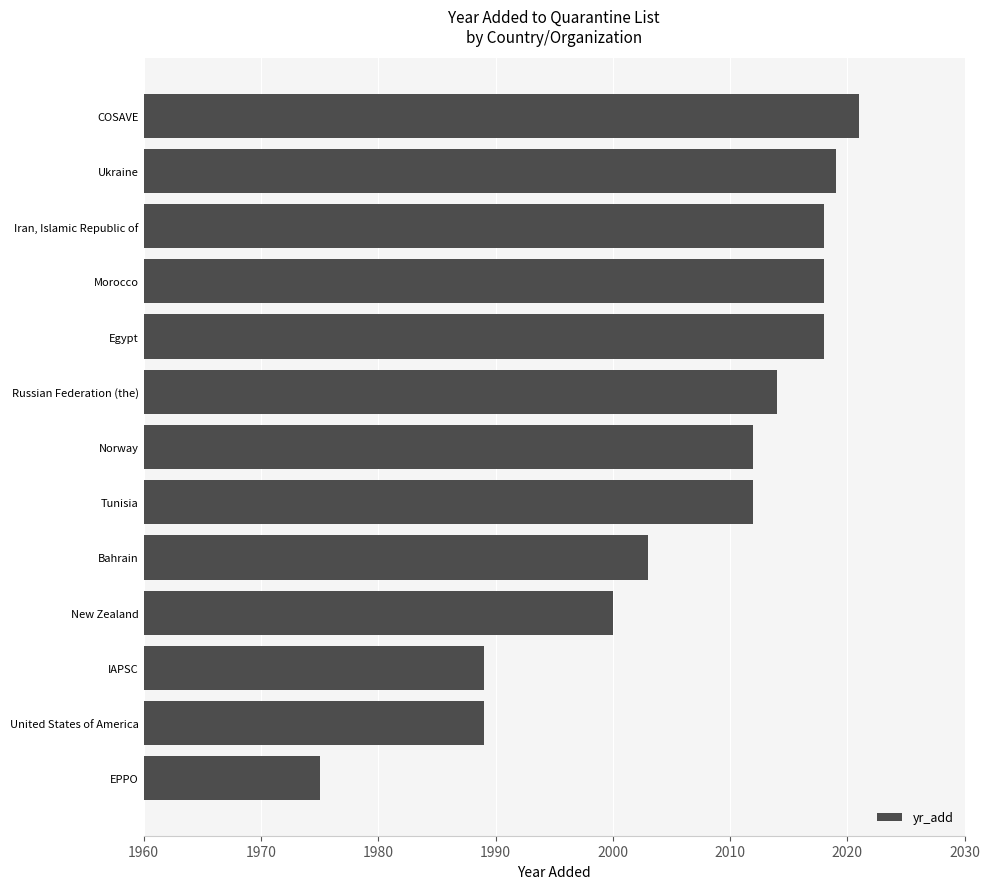

At which category does the chart reach its minimum across all series?

EPPO